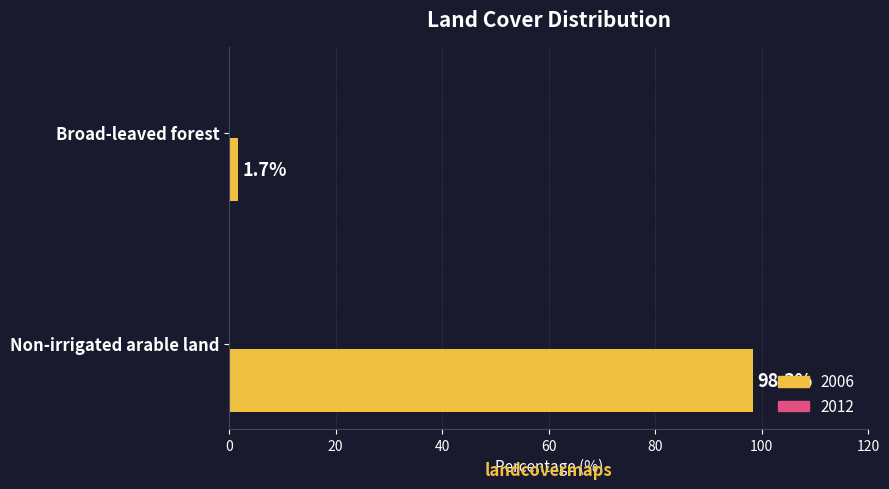

Which category has the lowest value across all series?

Broad-leaved forest